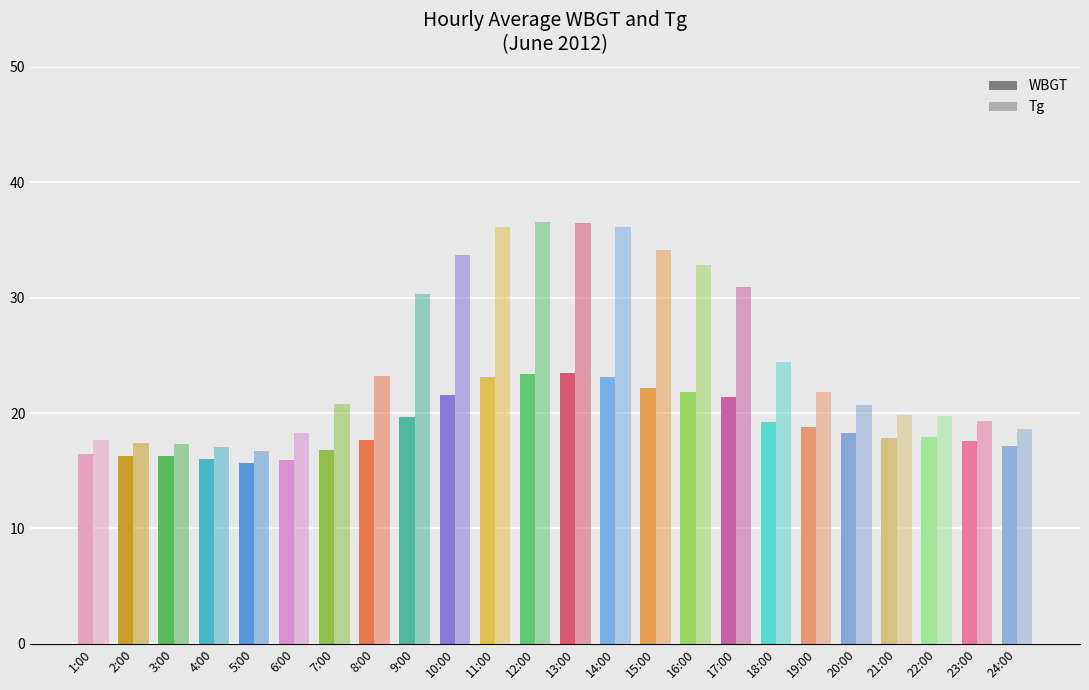

List the labels in order of WBGT value, largest first.

13:00, 12:00, 11:00, 14:00, 15:00, 16:00, 10:00, 17:00, 9:00, 18:00, 19:00, 20:00, 22:00, 21:00, 8:00, 23:00, 24:00, 7:00, 1:00, 2:00, 3:00, 4:00, 6:00, 5:00